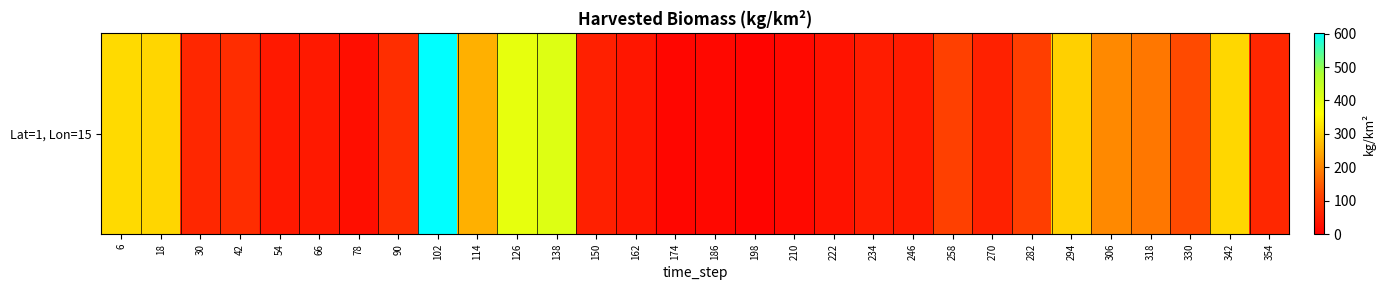

What is the sum of the values at 42 and 210?

97.2